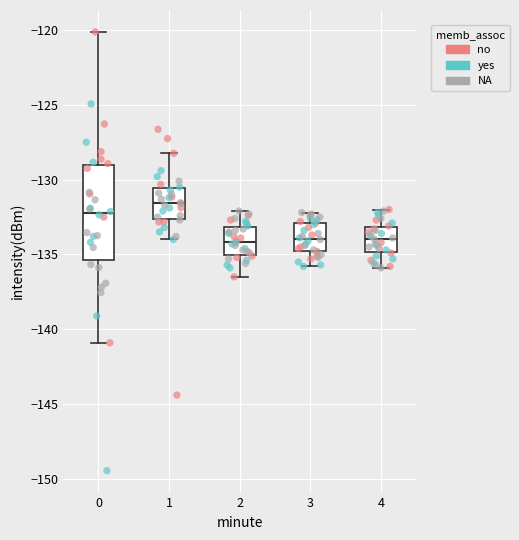

Reading left to right, read every box against the y-axis: the position of its median line, the range the box covers, and the ends of its whiskers. The values are not printed on the chart, so give them approximately, as read against the axis.

0: median -132.0, box -135.5 to -129.0, whiskers -141.0 to -120.0
1: median -131.5, box -132.5 to -130.5, whiskers -134.0 to -128.0
2: median -134.0, box -135.0 to -133.0, whiskers -136.5 to -132.0
3: median -134.0, box -135.0 to -133.0, whiskers -136.0 to -132.0
4: median -134.0, box -135.0 to -133.0, whiskers -136.0 to -132.0